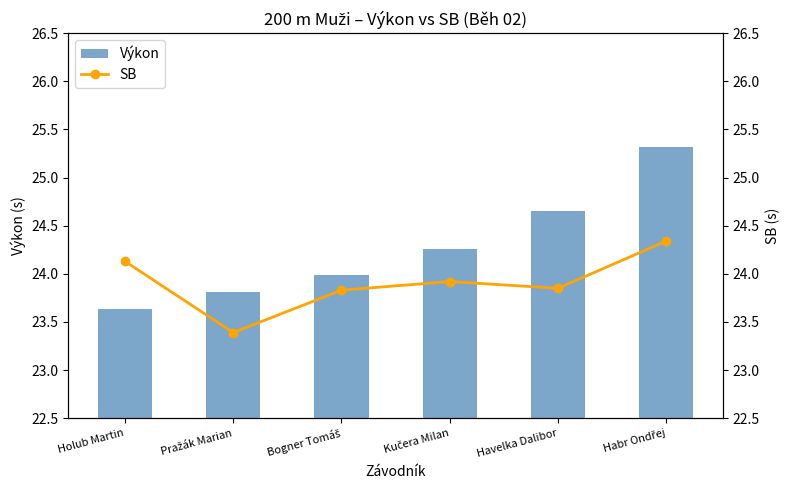

Between Holub Martin and Havelka Dalibor, which series saw the biggest shift?

Výkon